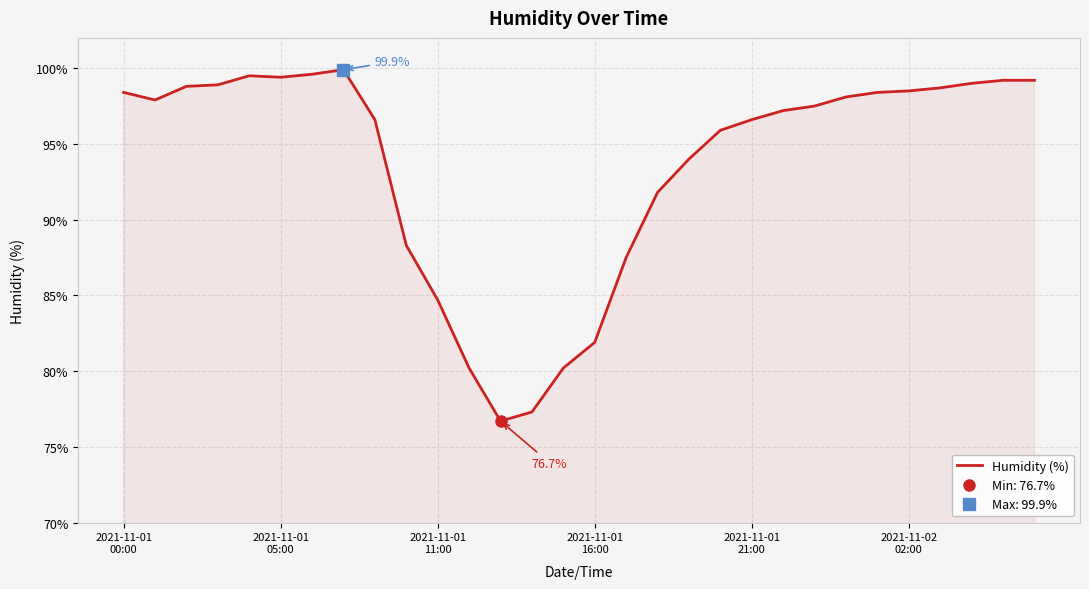

Is it true that the value at 2021-11-01
16:00 is 169.6?

False